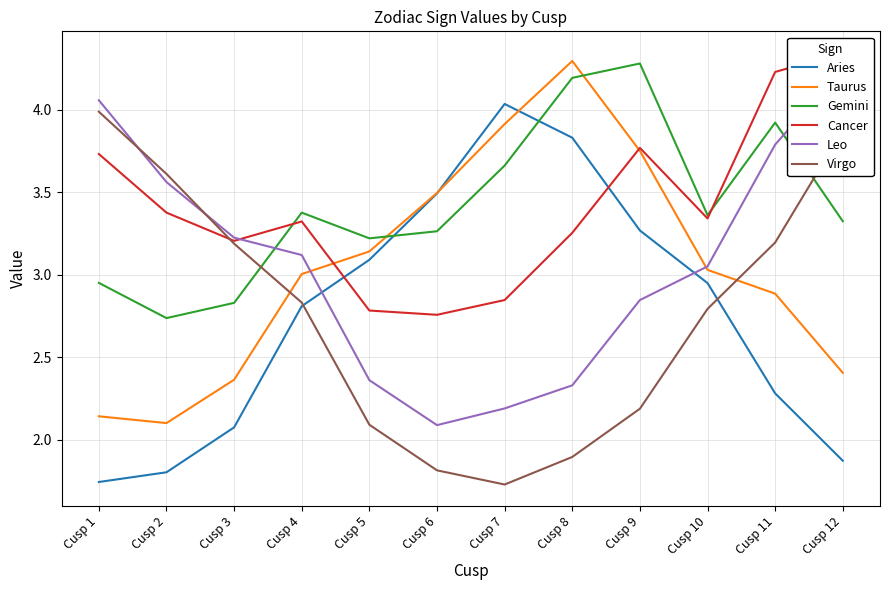

Read the Leo value at Cusp 10.

3.1